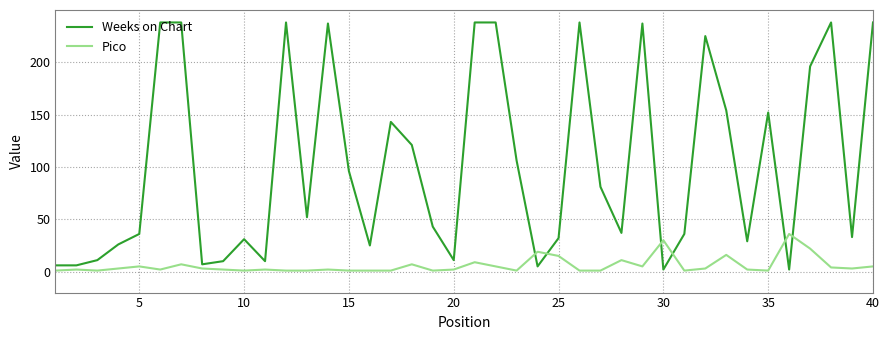

Which series has the largest total across all categories?

Weeks on Chart